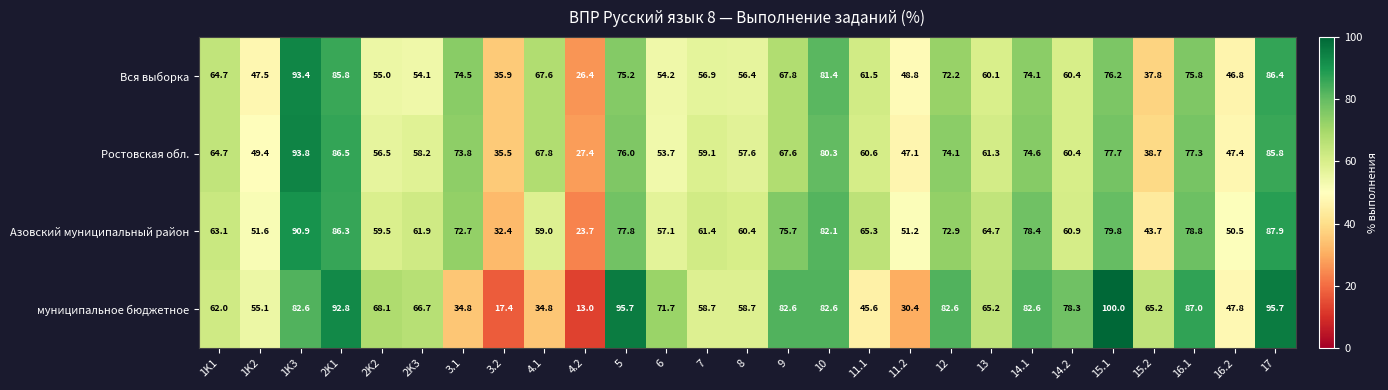

What is the greatest value displayed?

100.0